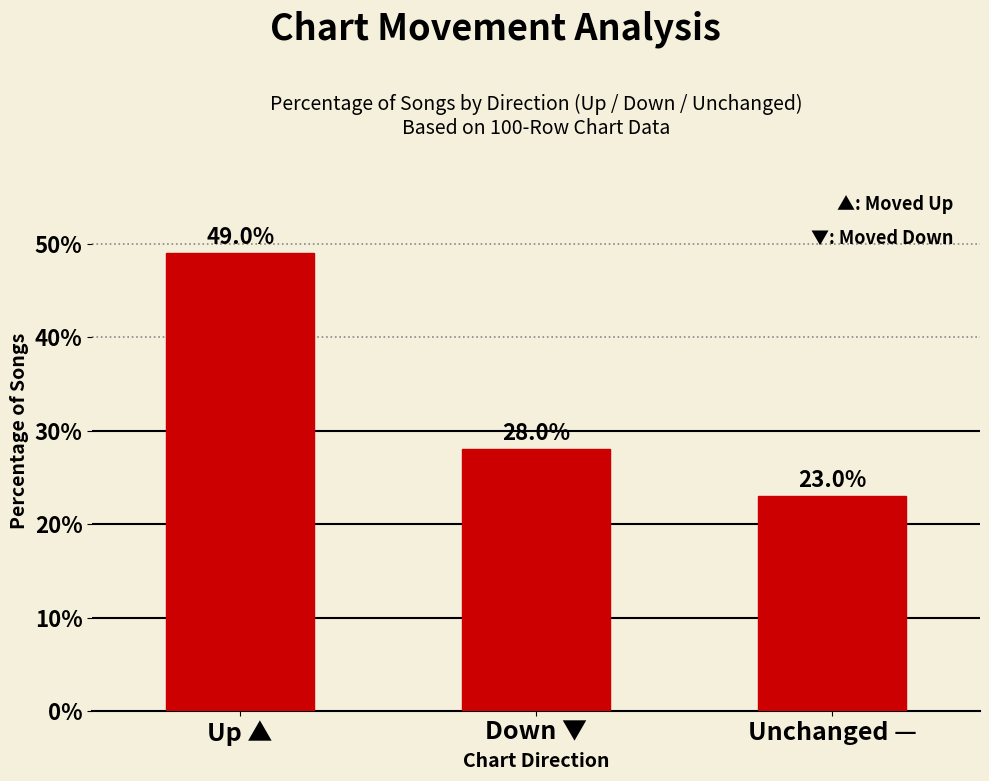

Are the bars horizontal?

No